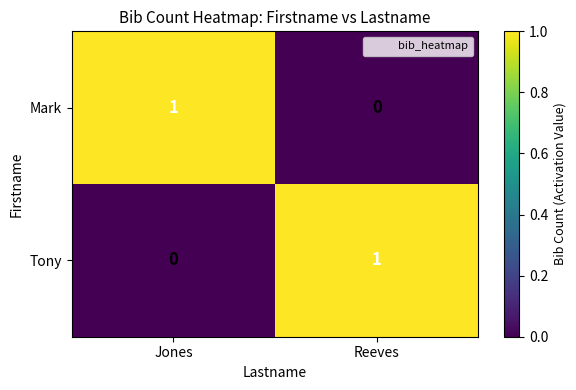

What is the greatest value displayed?

1